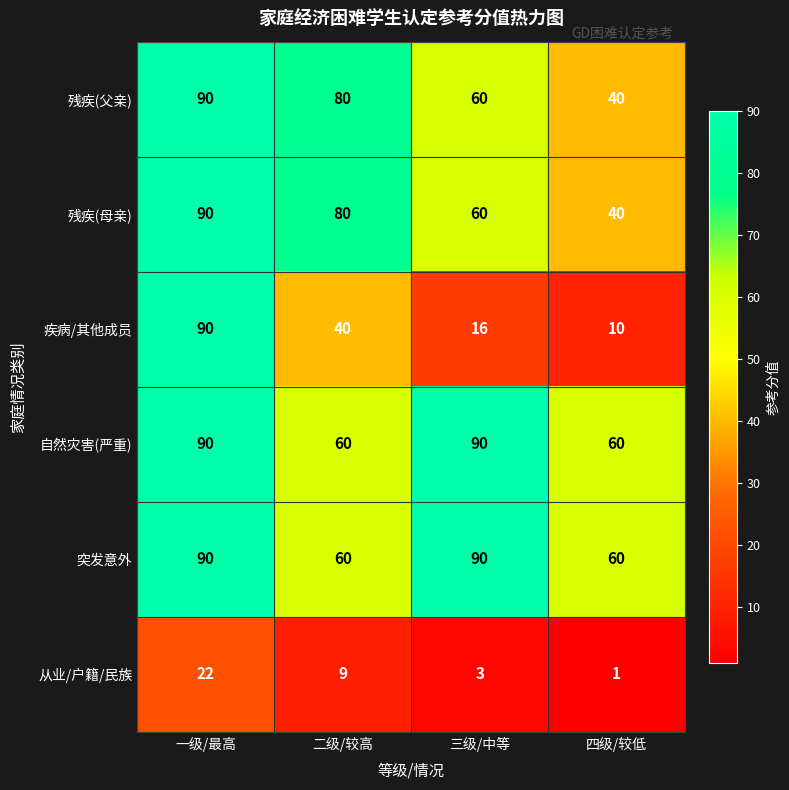

How many categories are shown in the chart?

4